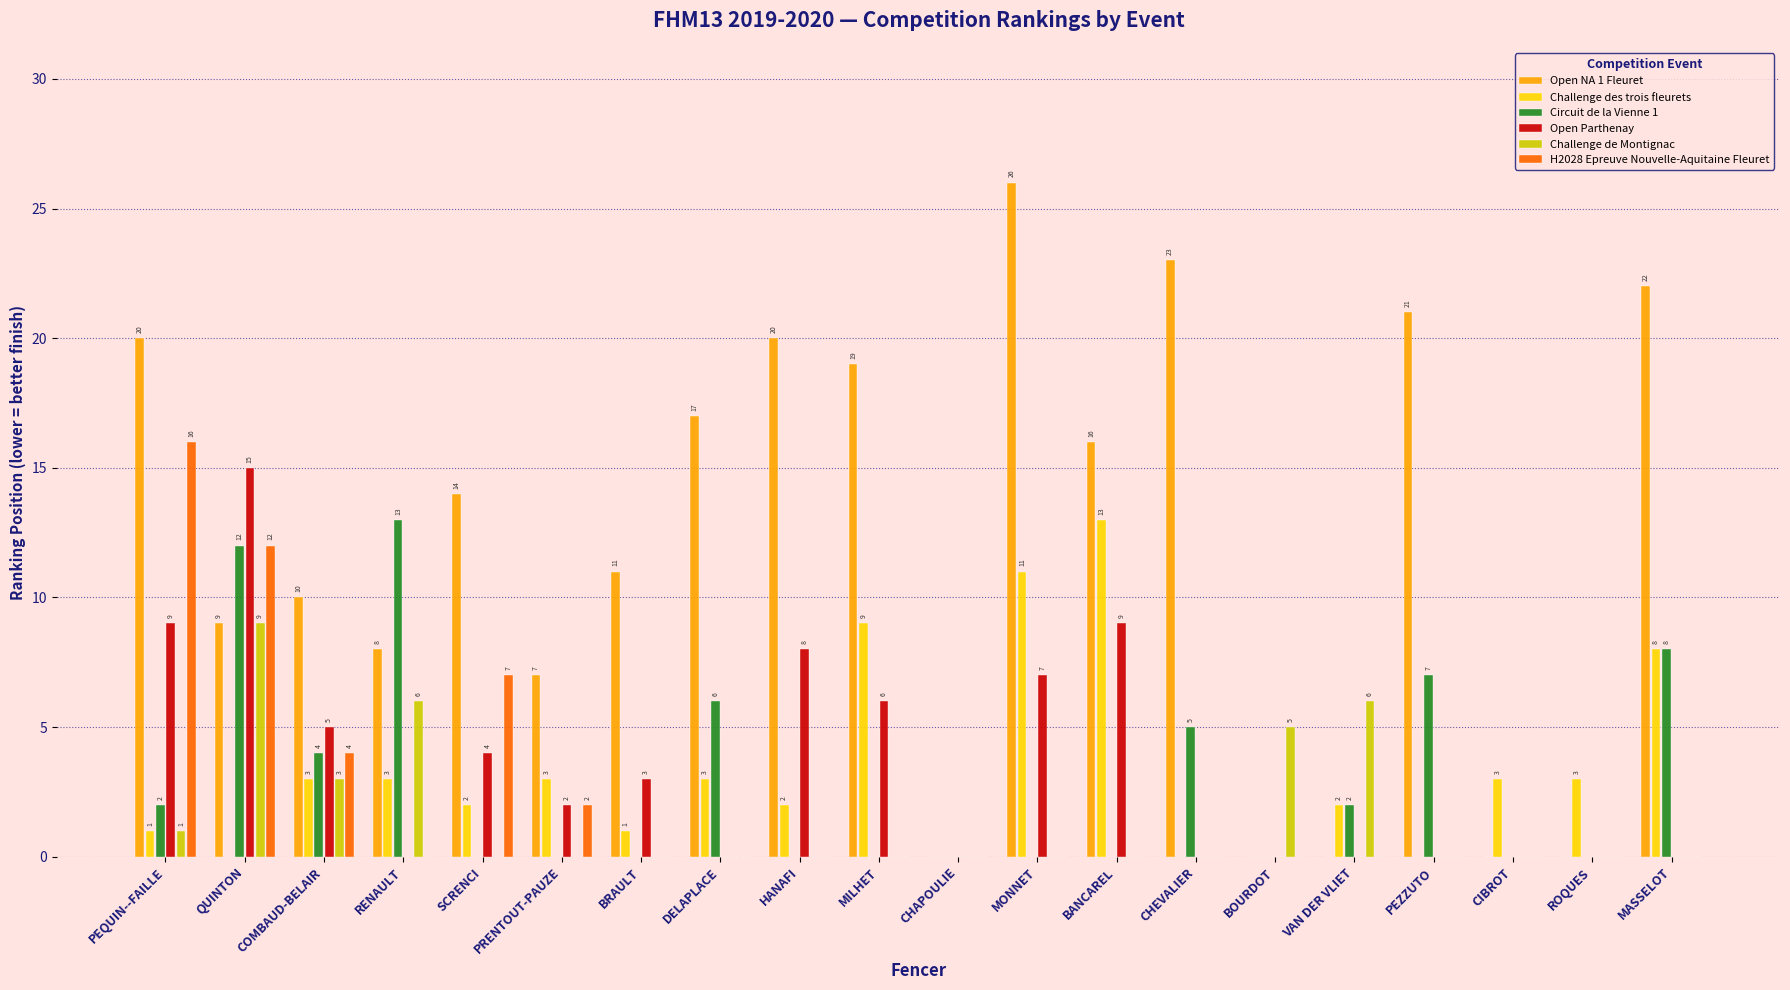

Which series has the largest total across all categories?

Open NA 1 Fleuret